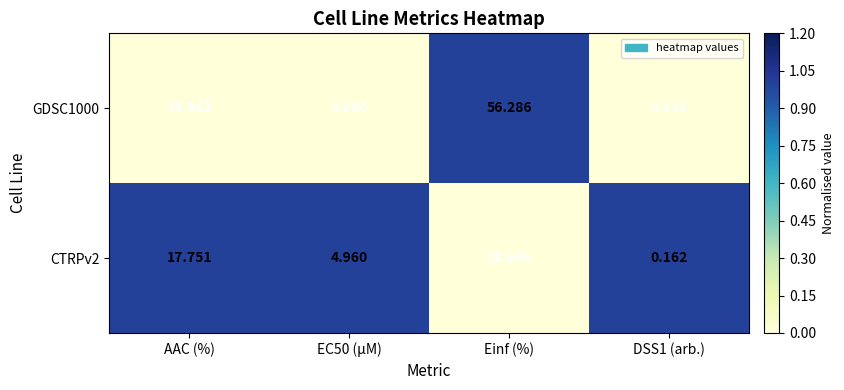

At which label does GDSC1000 first exceed 14?

AAC (%)